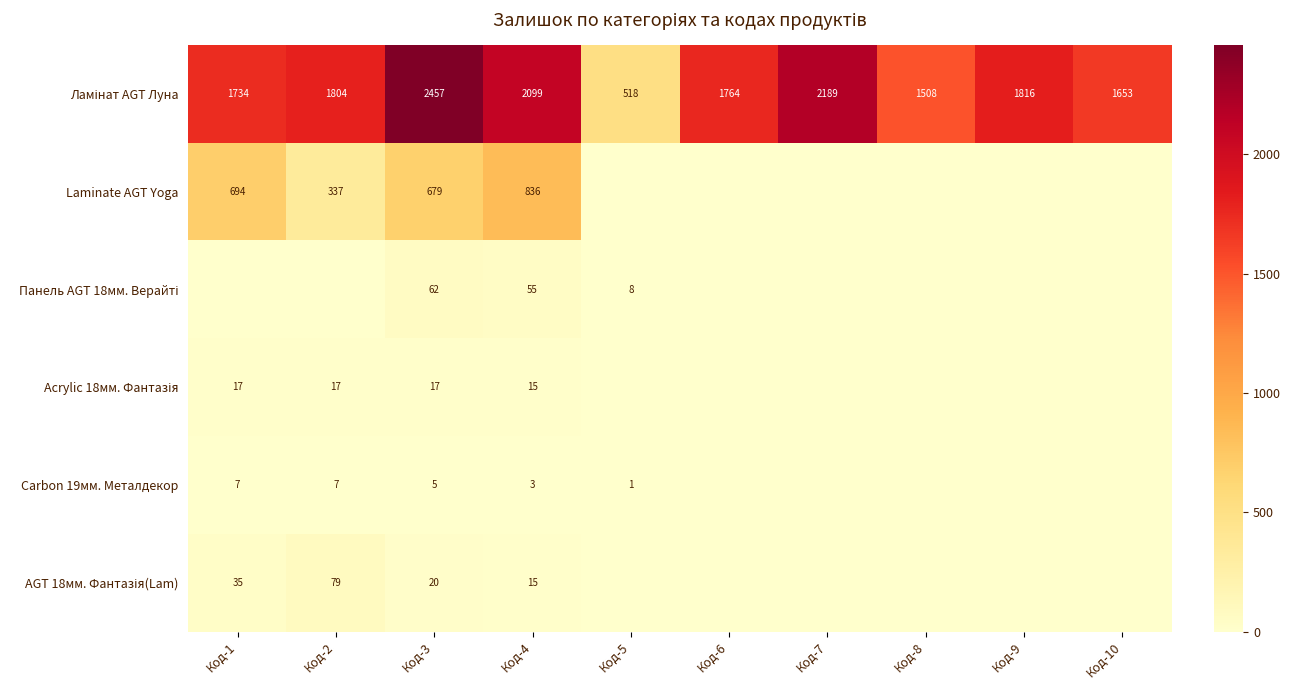

What is the total value across all series at Код-4?

3023